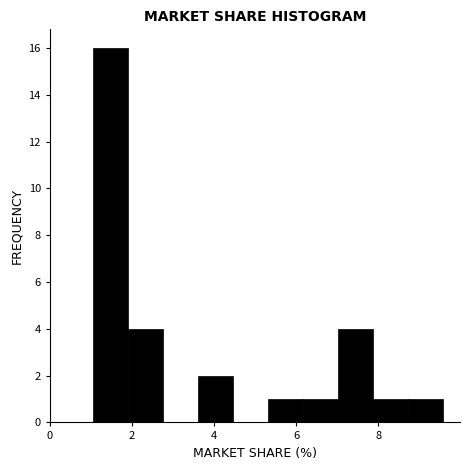

Reading left to right, list every bar in this chart as the range it spans on the x-axis followed by its height. Neither the bar edges nor the heights are printed on the chart, so give them approximately, as read against the axes.

1.0 to 2.0: 16
2.0 to 2.8: 4
2.8 to 3.6: 0
3.6 to 4.4: 2
4.4 to 5.4: 0
5.4 to 6.2: 1
6.2 to 7.0: 1
7.0 to 7.8: 4
7.8 to 8.8: 1
8.8 to 9.6: 1